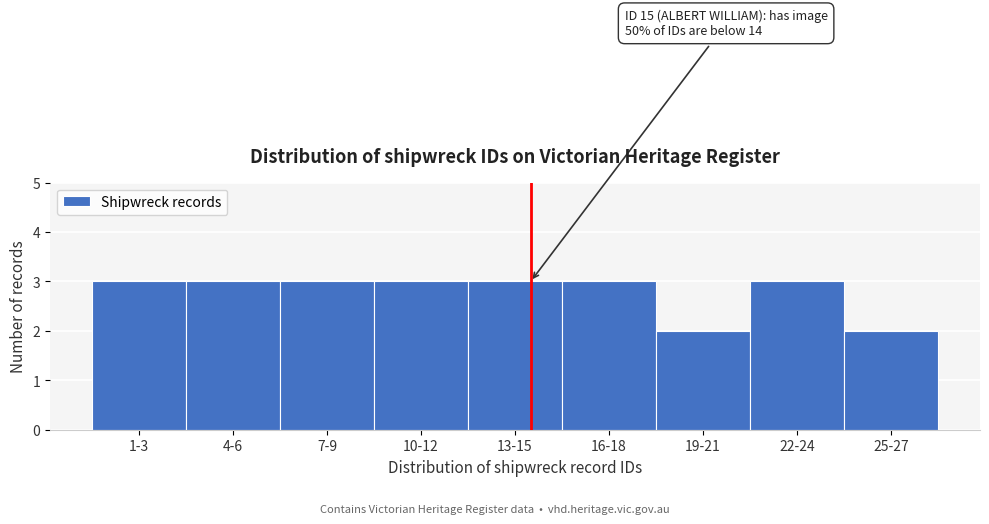

Reading right to left, list all the values displayed in this chart.

25-27=2	22-24=3	19-21=2	16-18=3	13-15=3	10-12=3	7-9=3	4-6=3	1-3=3